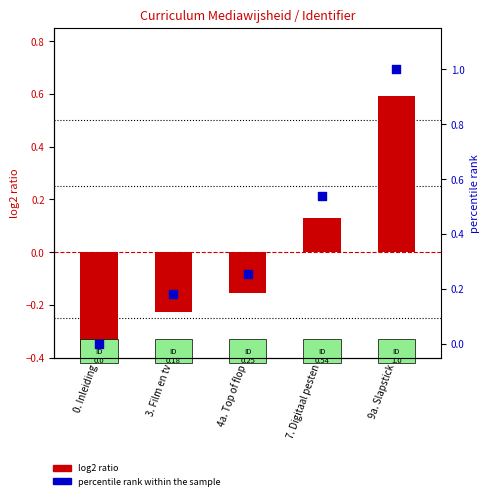

At how many categories does at least one series exceed 0?

4